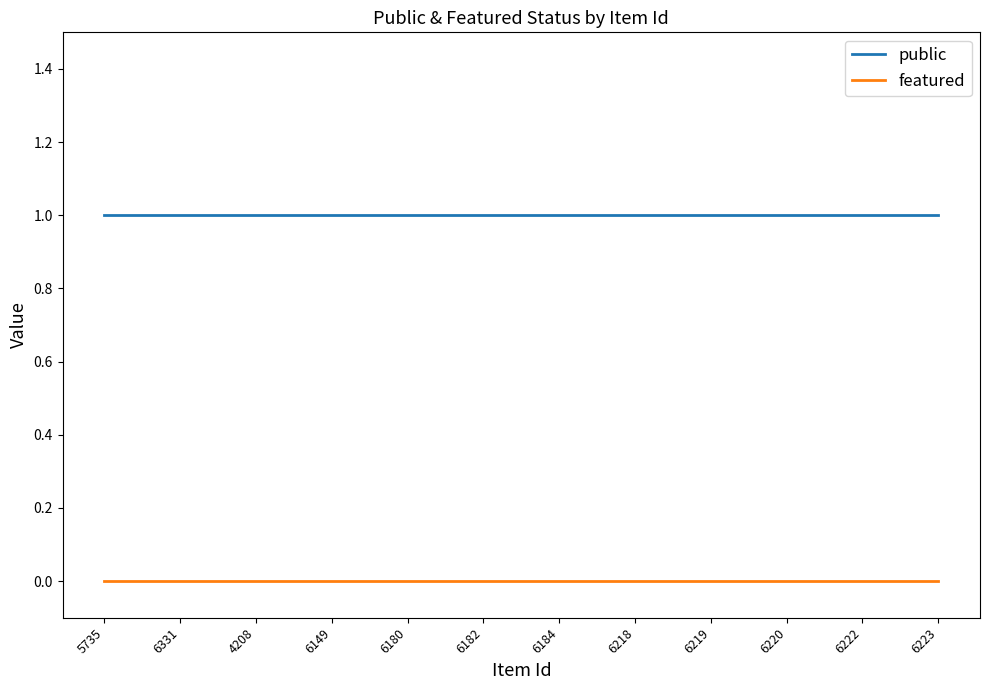

Is it true that public equals 0 at 6218?

False